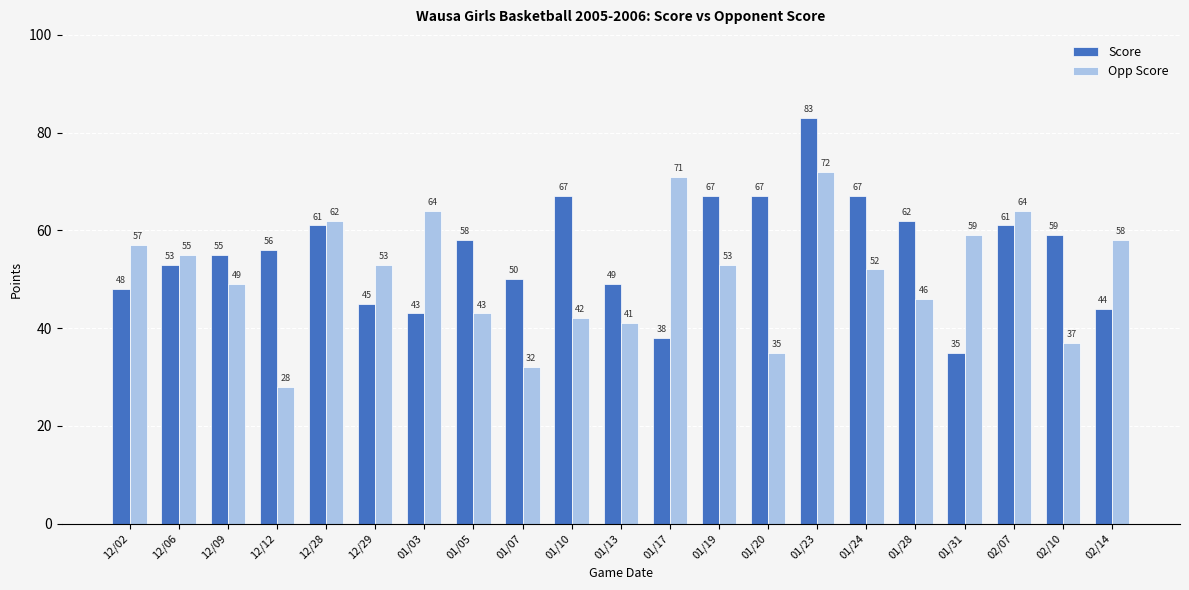

How many groups of bars are there?

21